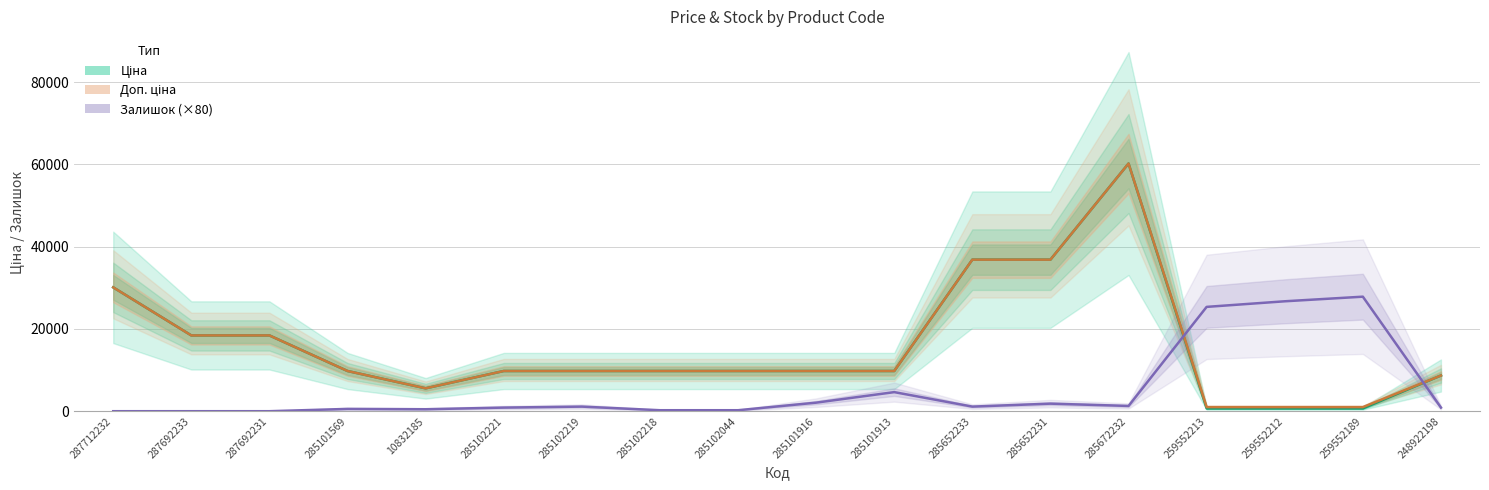

Which series has the largest range (max minus min)?

Ціна